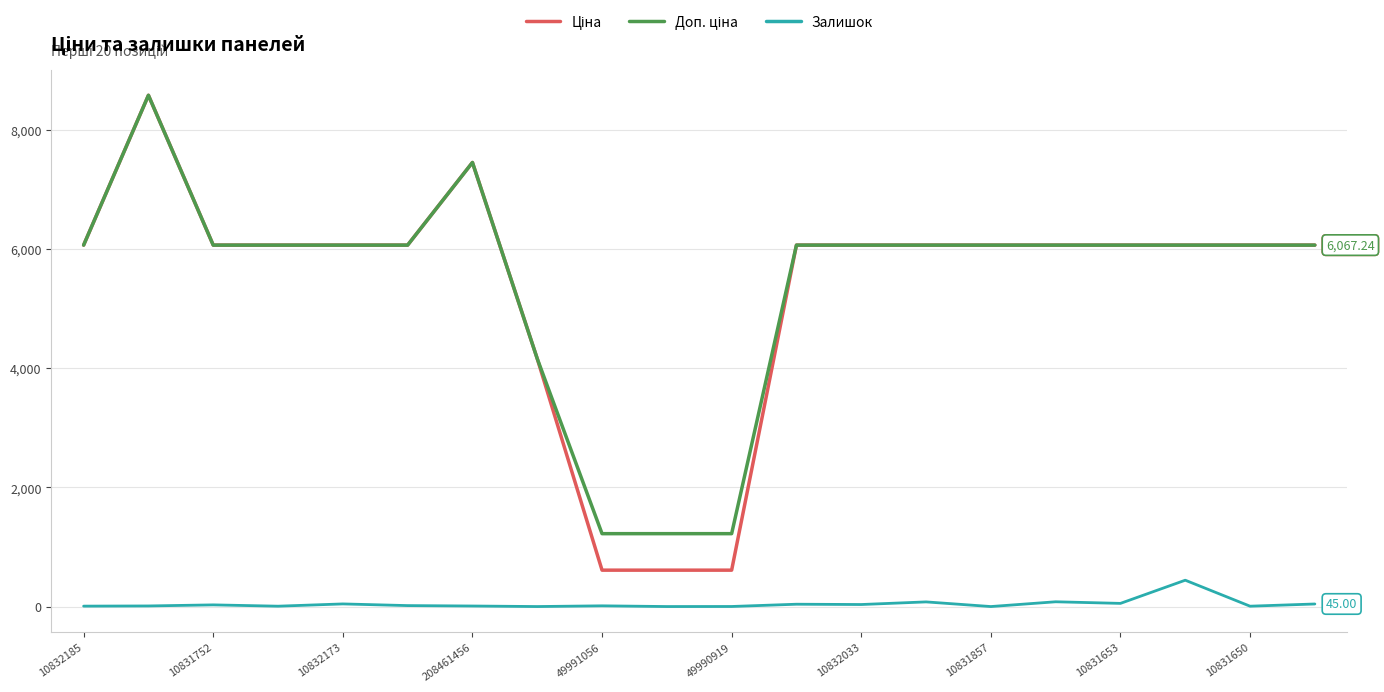

What is the value of the Залишок point at the 16th from the left?

82.0